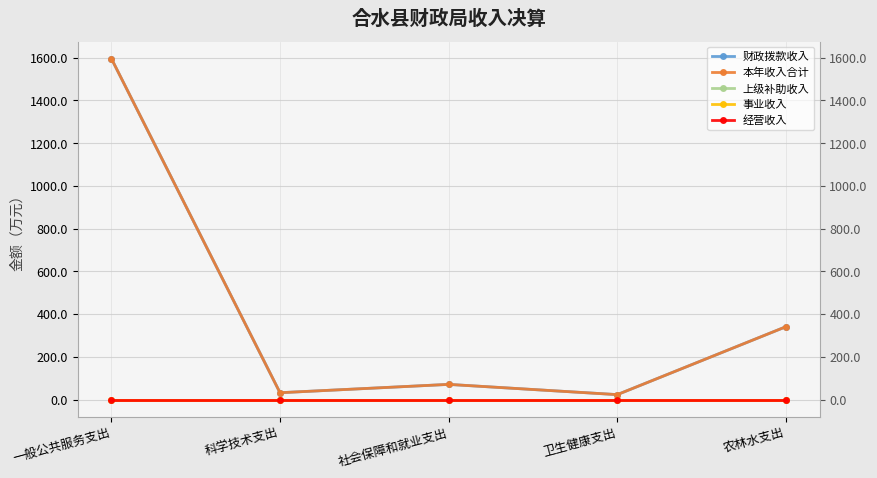

Does the chart display data point markers on the line(s)?

Yes